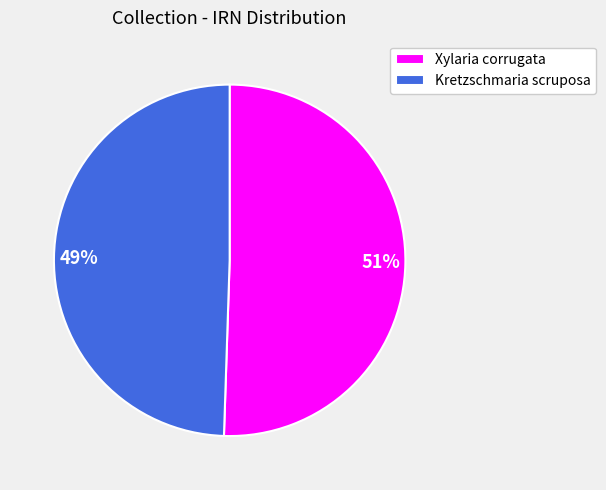

Which slice represents more than half of the pie?

Xylaria corrugata